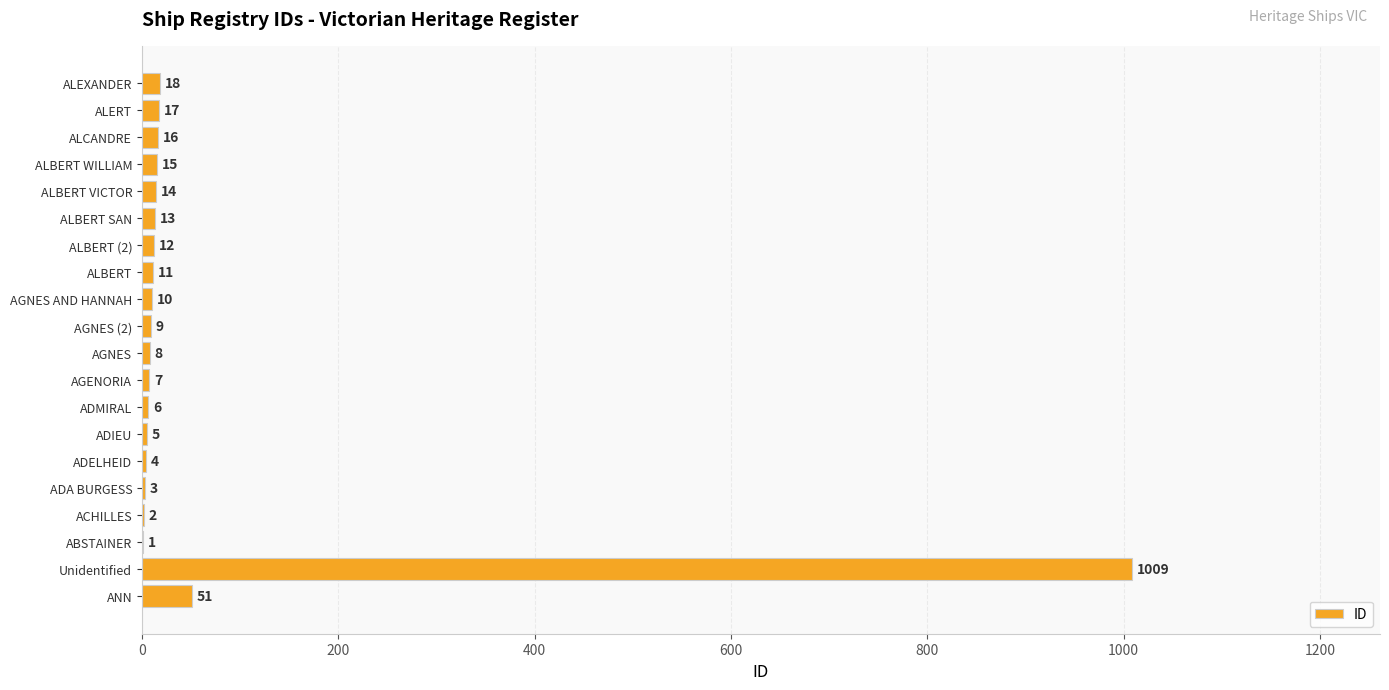

Is it true that the value at ANN is 51?

True